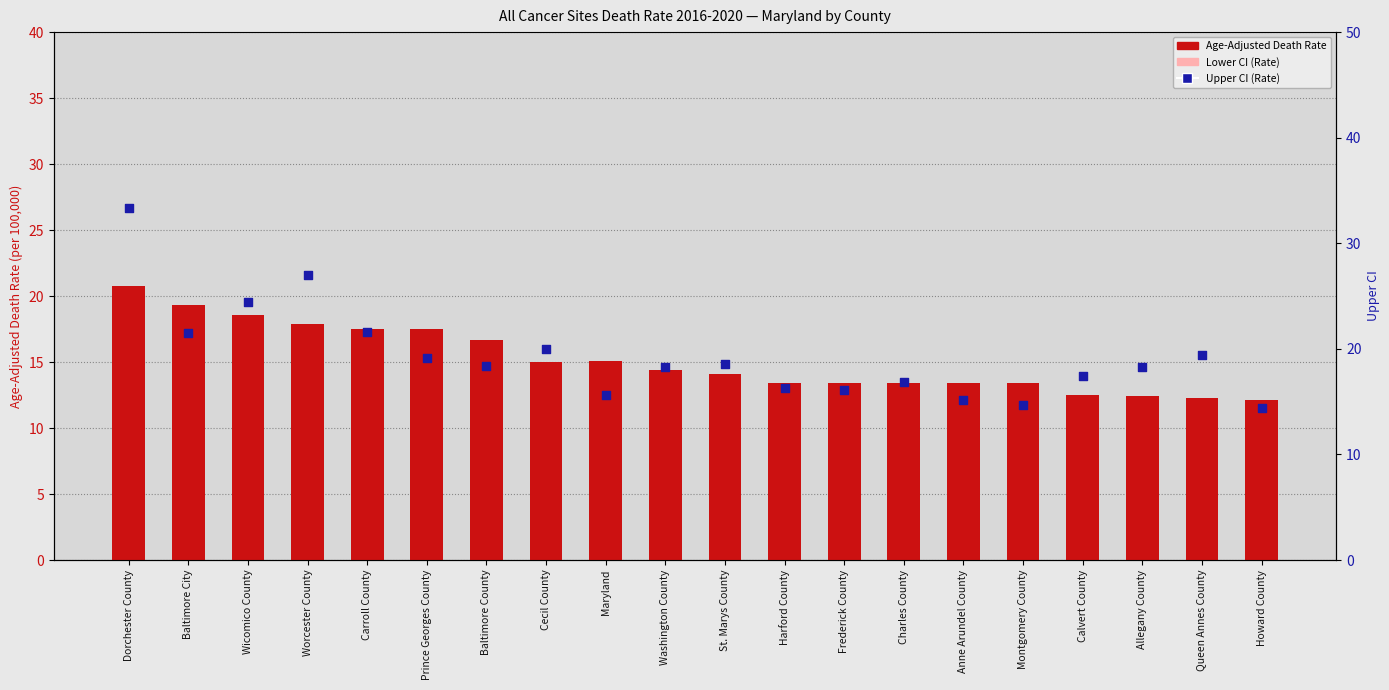

Is the value of Upper CI (Rate) at Anne Arundel County greater than the value of Age-Adjusted Death Rate at Prince Georges County?

No